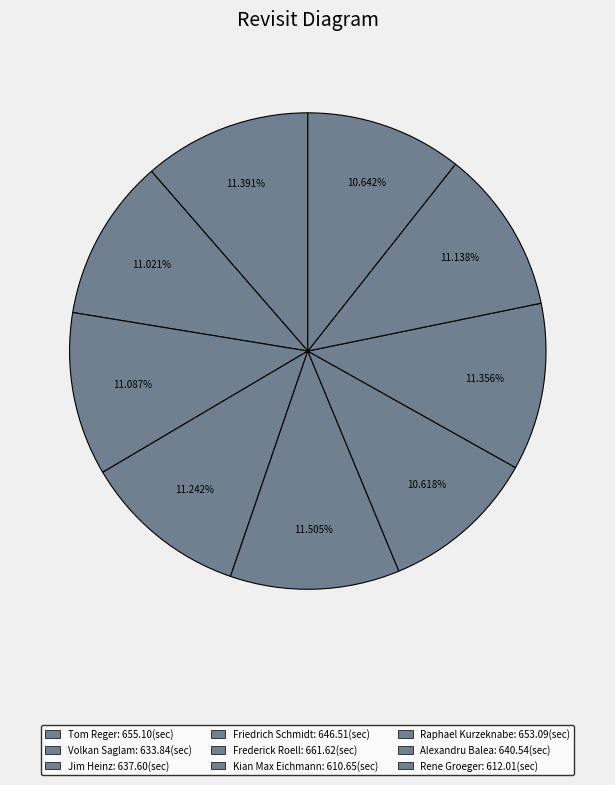

How much of the chart is everything except Jim Heinz?

88.9%